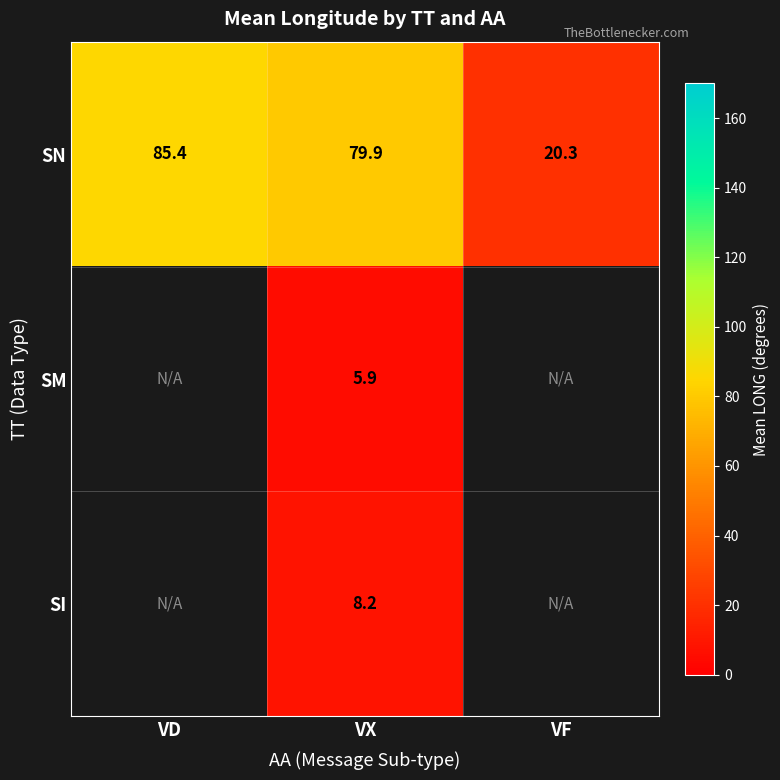

Is the value of SN at VD greater than the value of SM at VX?

Yes